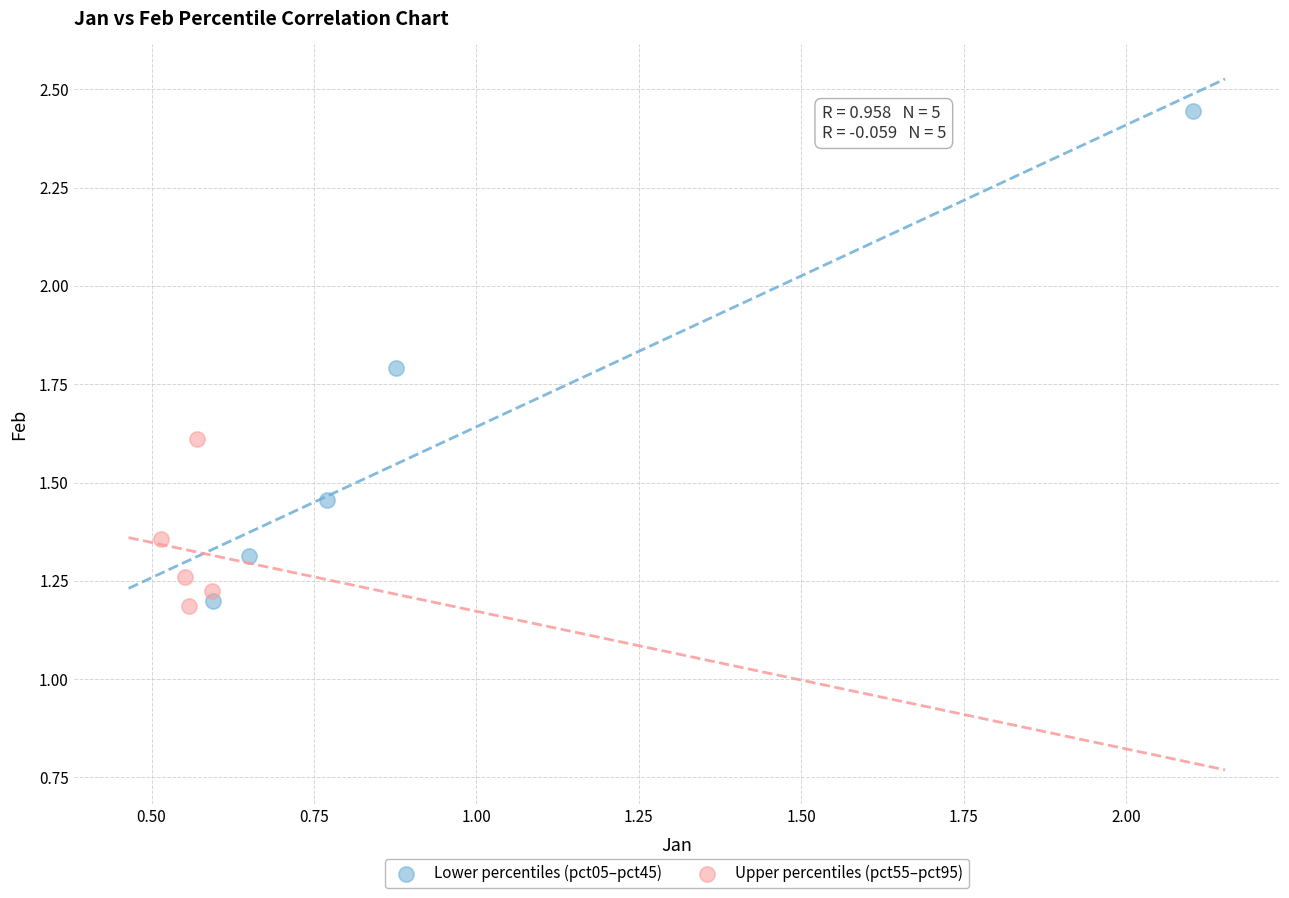

Which series reaches the maximum Y coordinate?

Lower percentiles (pct05–pct45)